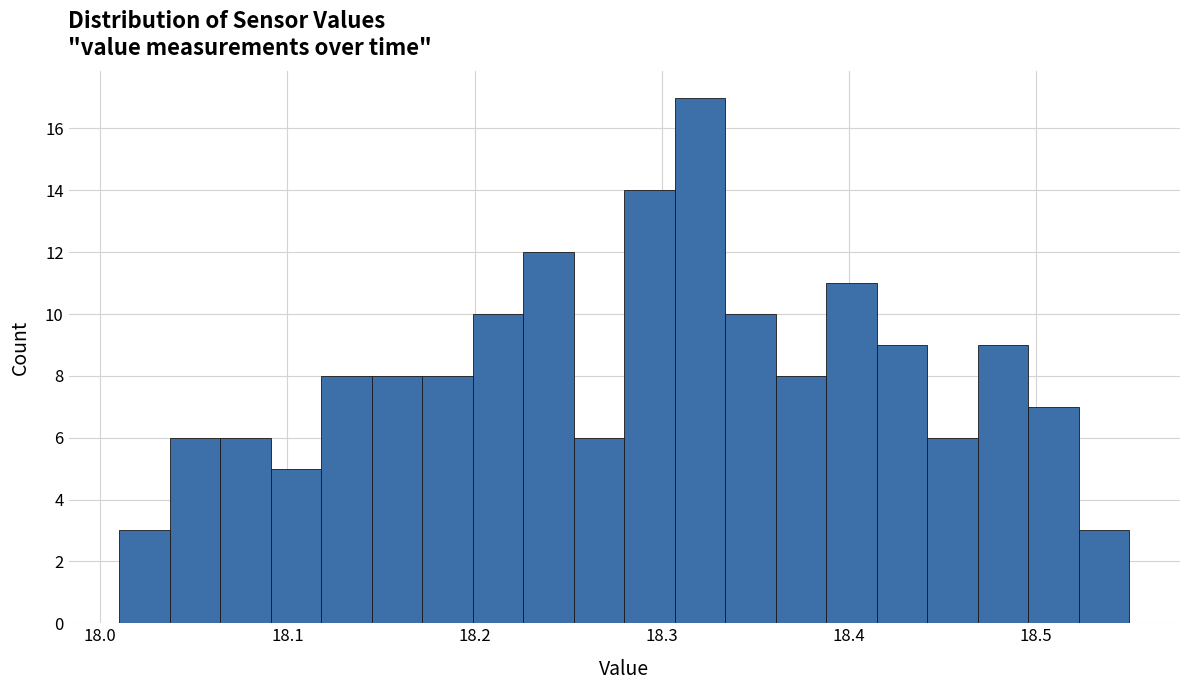

Read against the x-axis, roughly where is the centre of the tallest bar?

18.32